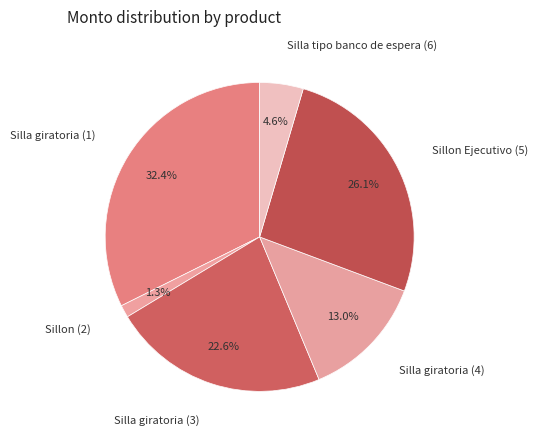

What is the largest slice in the pie chart?

Silla giratoria (1)